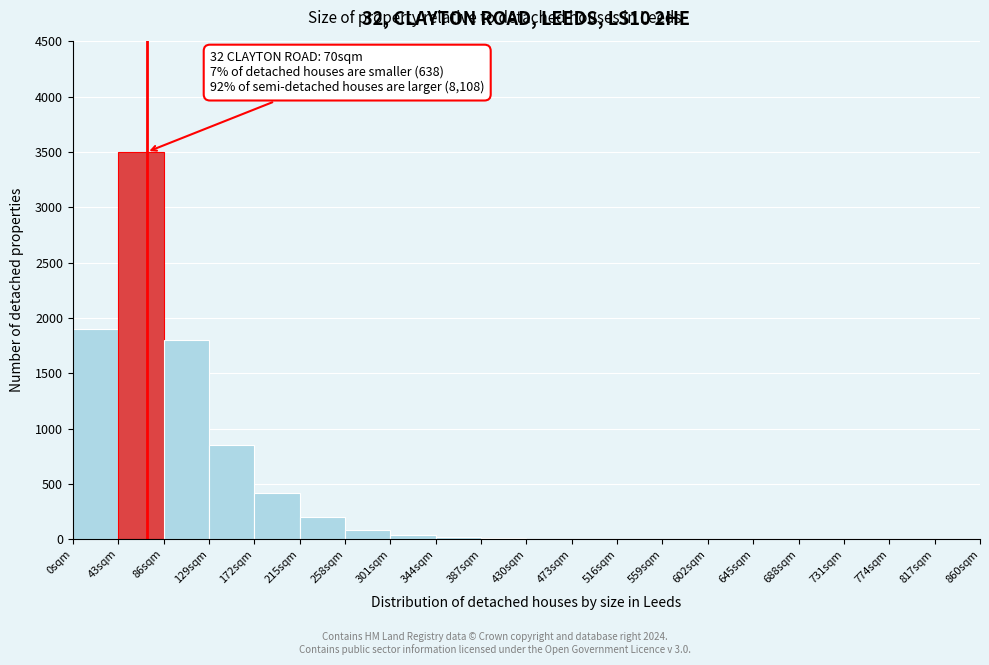

Over which range of the x-axis is the bar tallest?

43 to 86